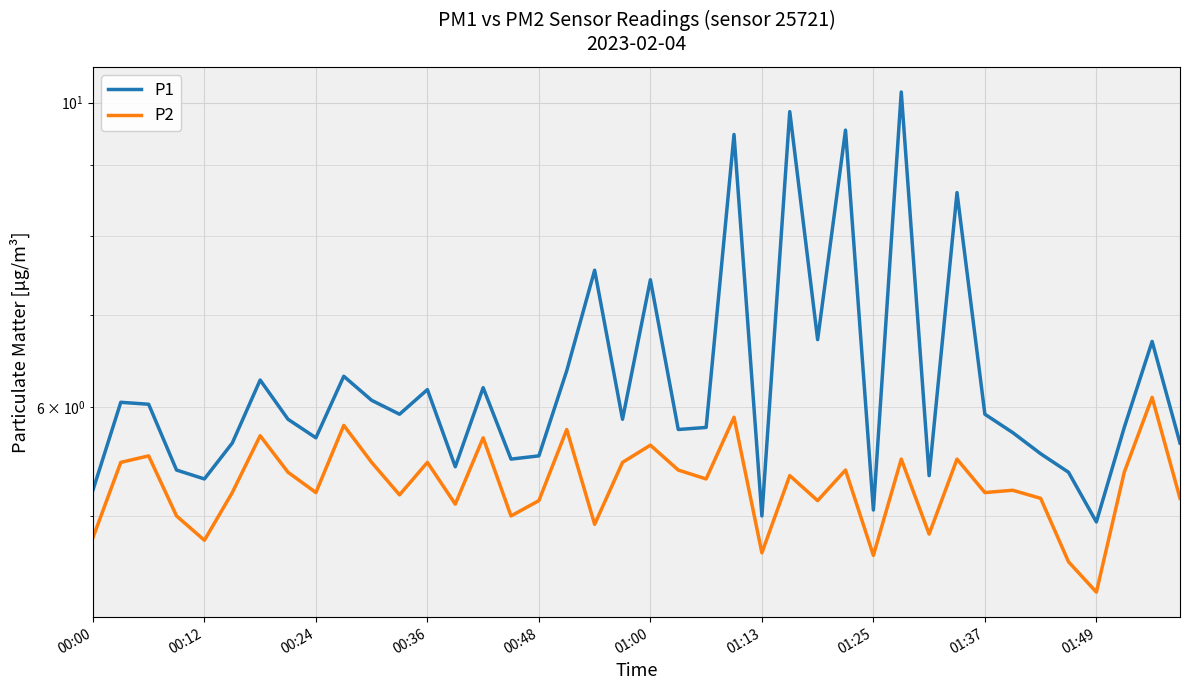

What is the difference between the P1 values at 18 and 26?

0.8